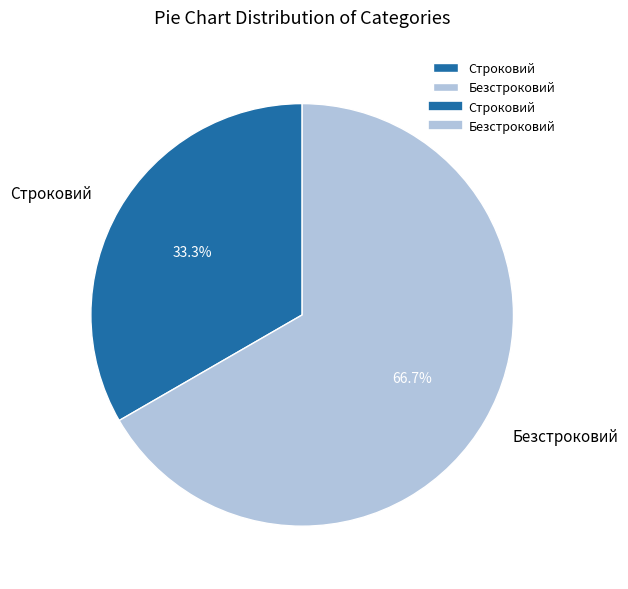

Which category has the smallest portion of the pie?

Строковий